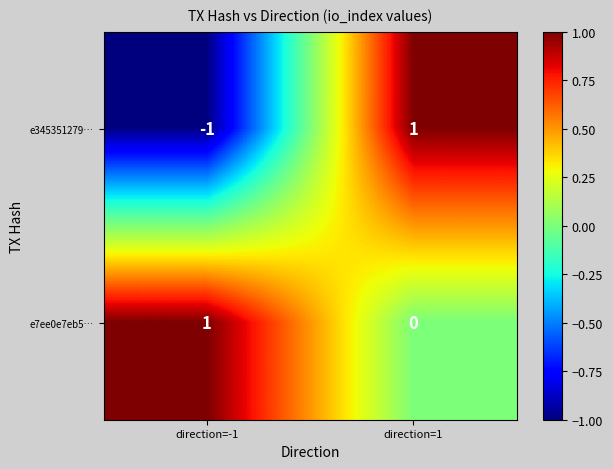

Rank the series at direction=1 from highest to lowest value.

e345351279…, e7ee0e7eb5…